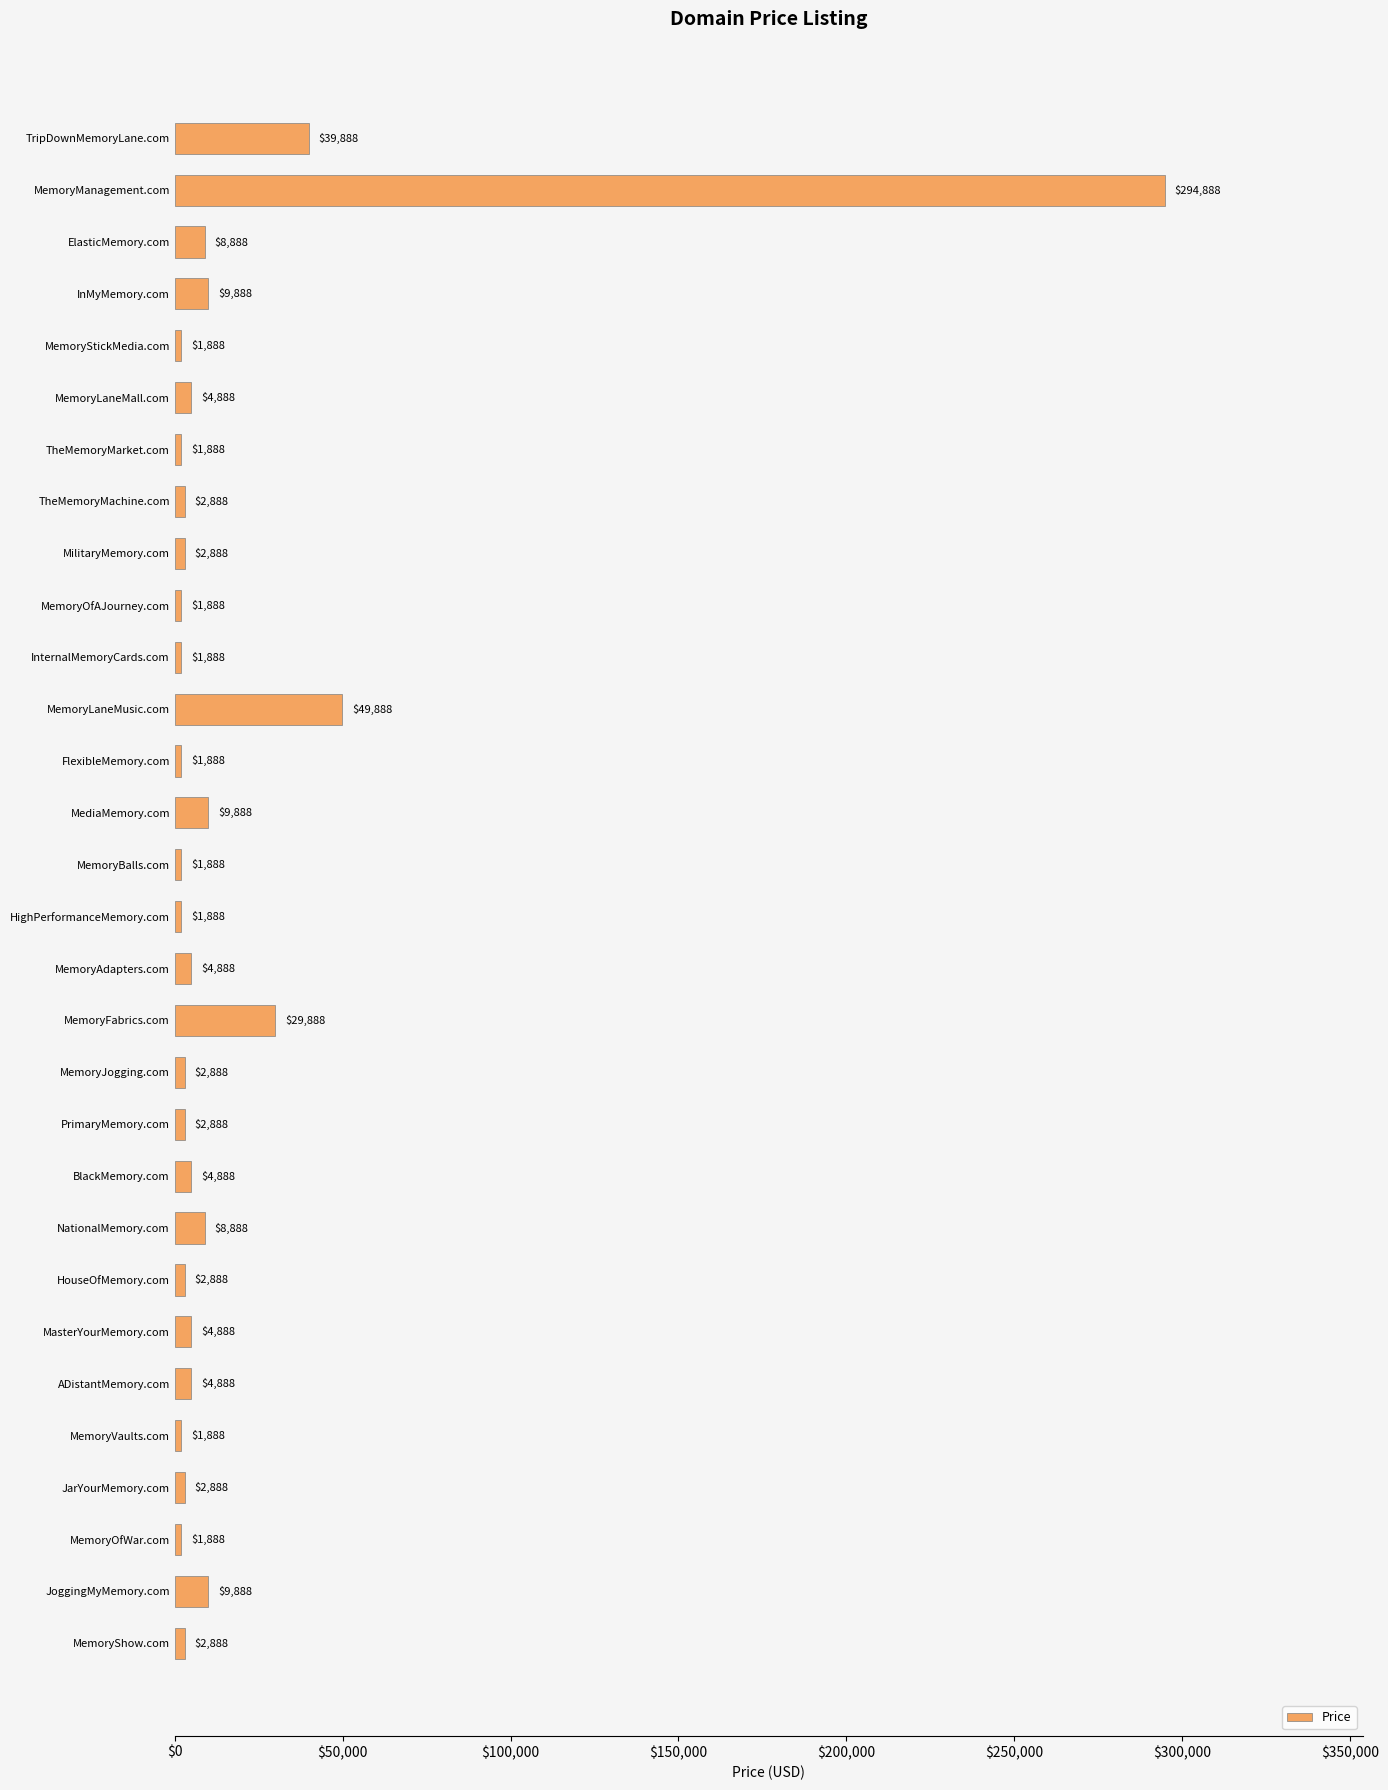

What is the label of the 23rd bar from the bottom?

TheMemoryMachine.com